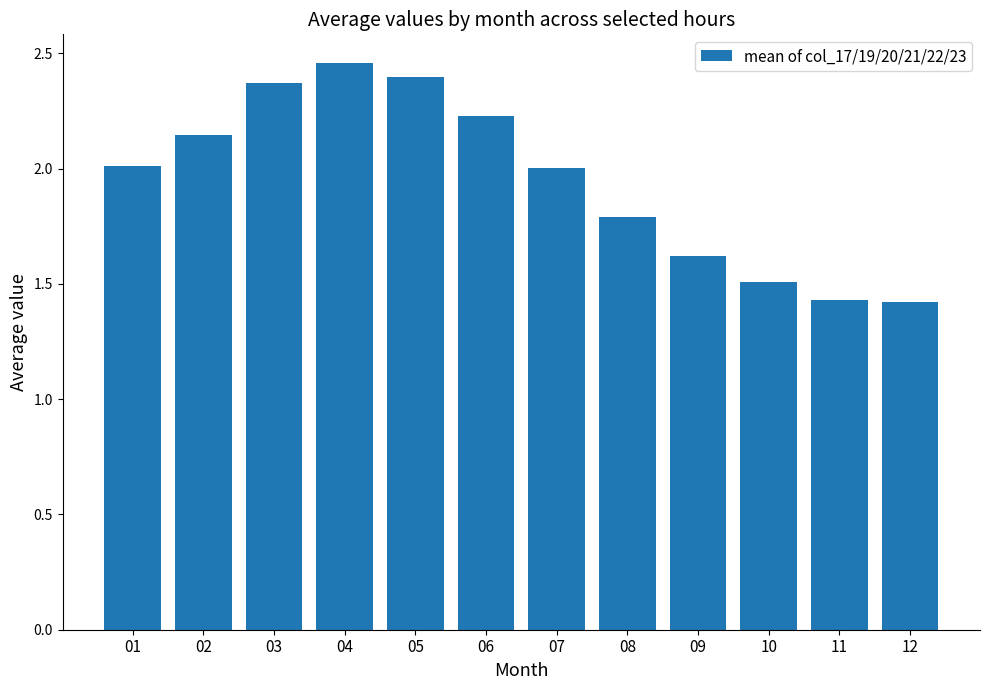

What is the sum of all values?

23.4